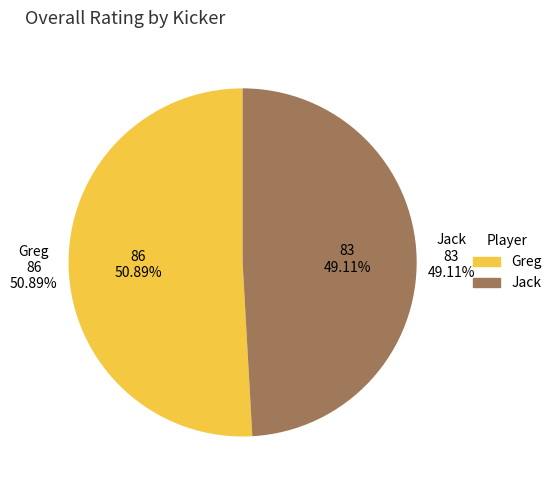

Rank the categories by value from highest to lowest.

Greg, Jack